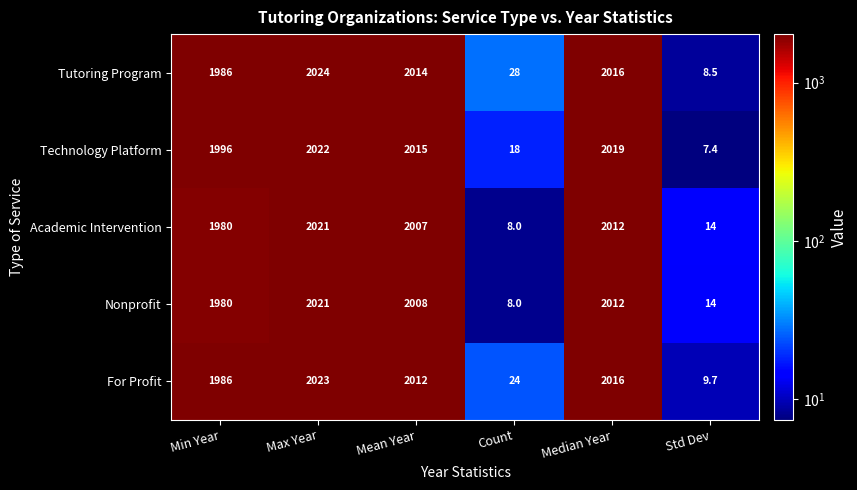

At which category is the sum across all series the highest?

Max Year